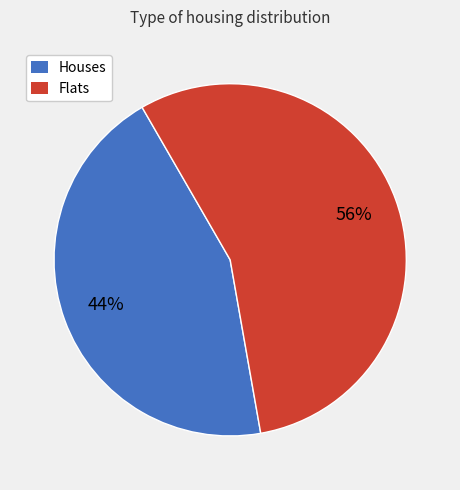

To the nearest percent, what is the average slice percentage?

50%